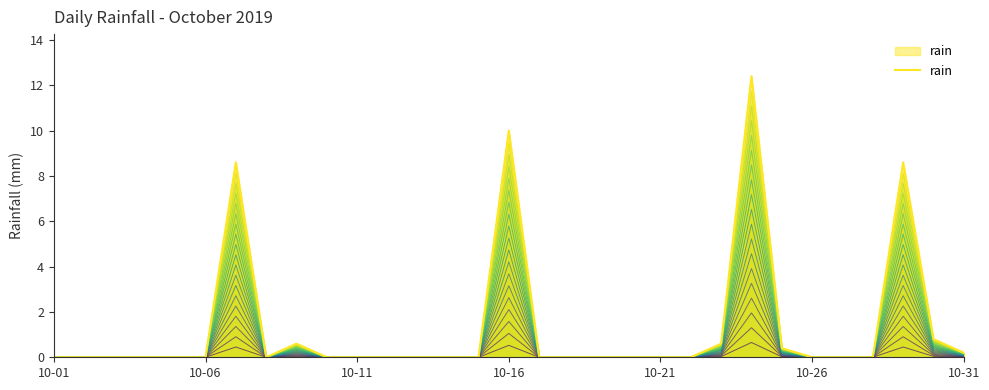

Count the number of data series in this chart.

1